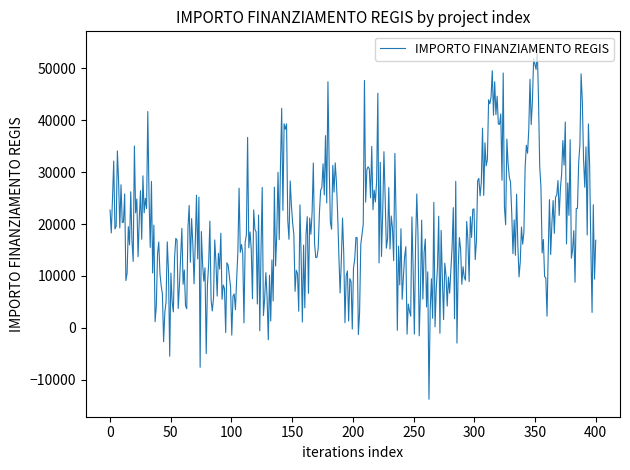

What is the maximum value shown in the chart?

53784.9